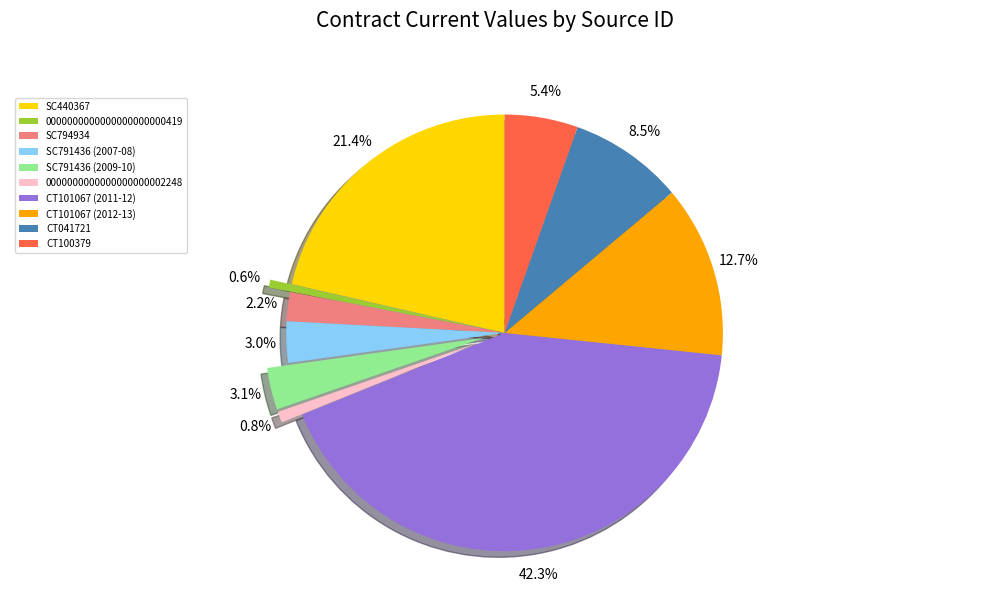

What percentage is the SC794934 slice, to the nearest percent?

2%